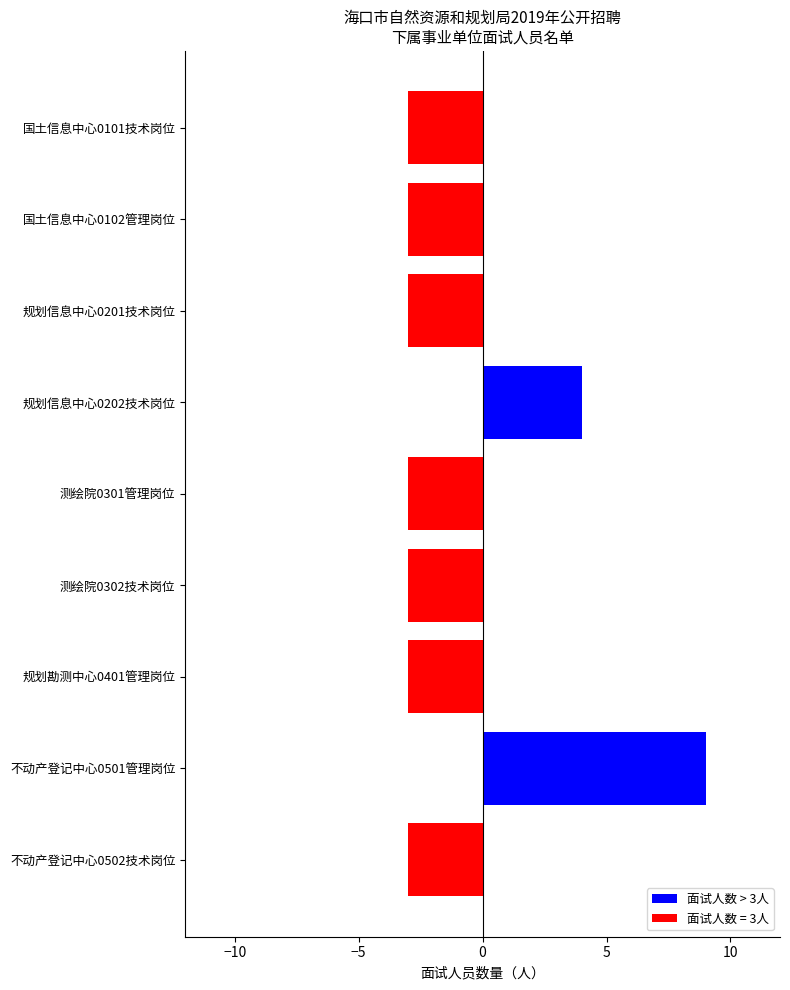

The chart shows a value of -5 at 国土信息中心0102管理岗位. True or false?

False